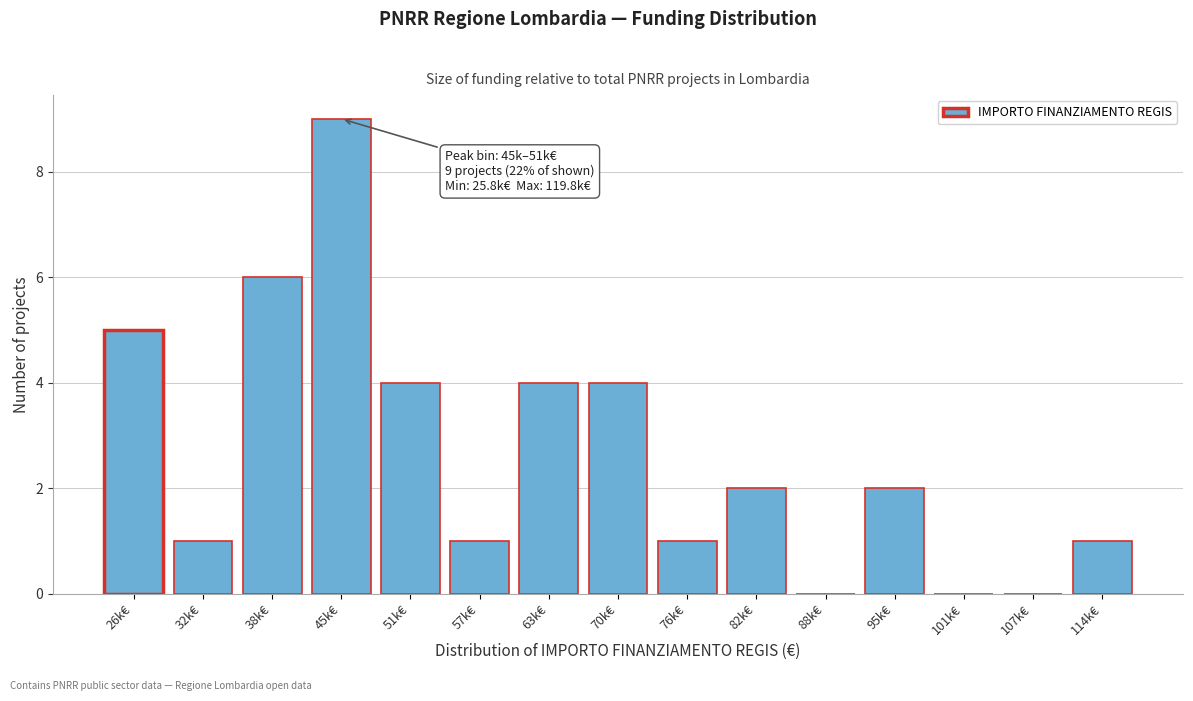

Reading left to right, extract all data points from this chart.

26k€=5	32k€=1	38k€=6	45k€=9	51k€=4	57k€=1	63k€=4	70k€=4	76k€=1	82k€=2	88k€=0	95k€=2	101k€=0	107k€=0	114k€=1